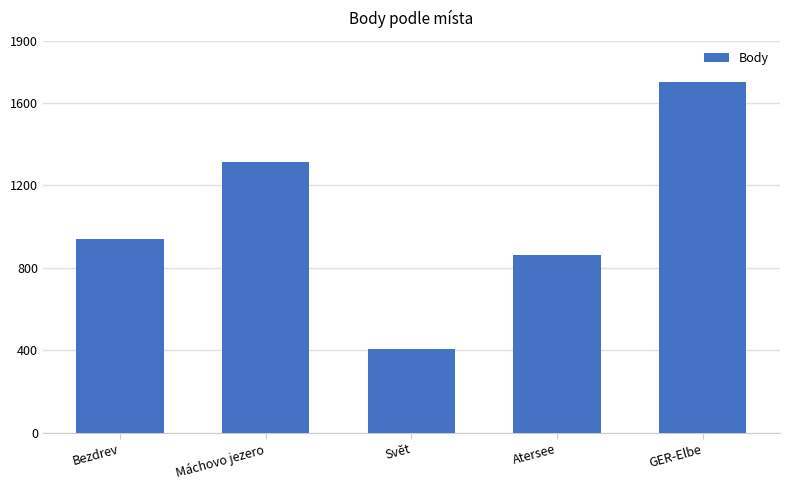

What is the greatest value displayed?

1700.0